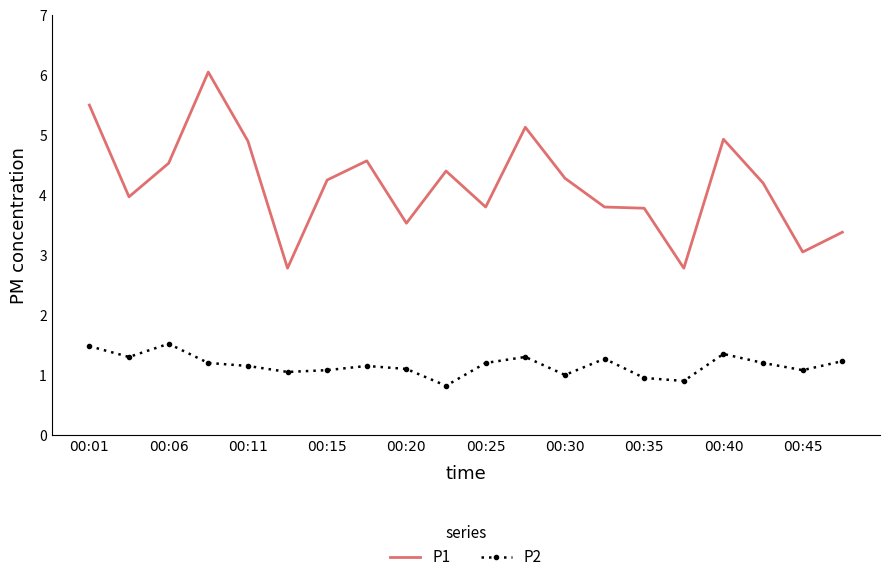

List the series in order of their overall mean, lowest first.

P2, P1